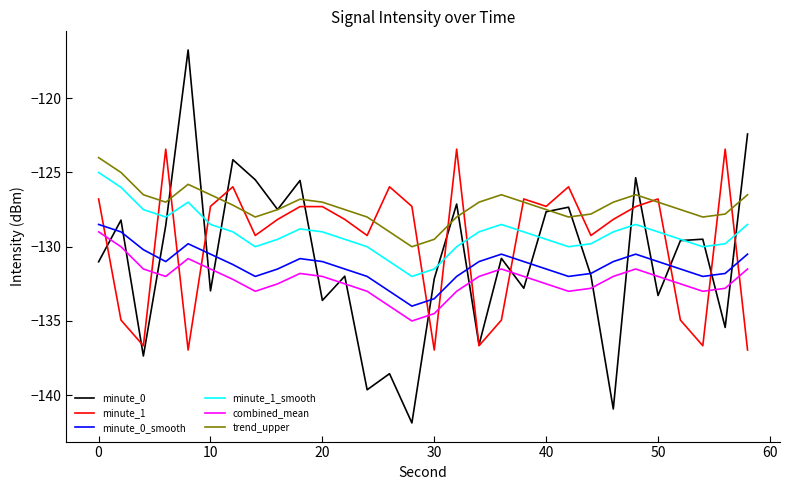

What is the greatest value displayed?

-116.8